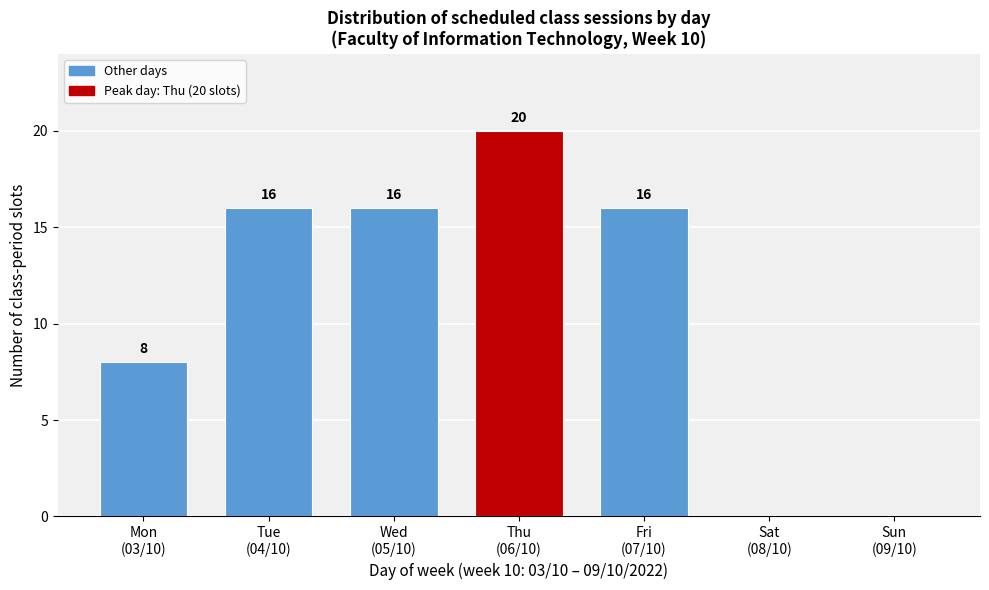

What is the sum of all values?

76